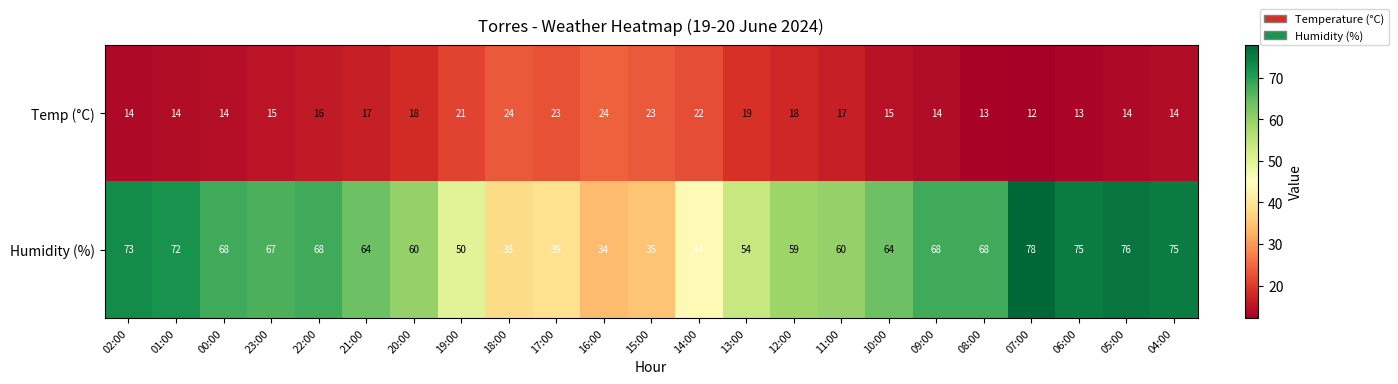

What value does the Humidity (%) series have at 16:00, to the nearest 10?

30